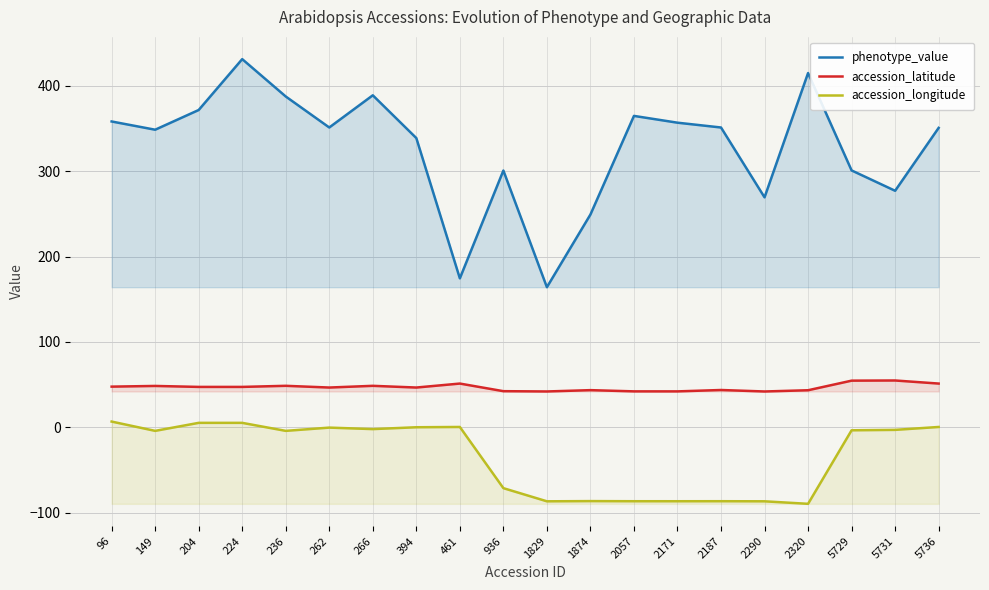

At which category does phenotype_value reach its first local valley?

149